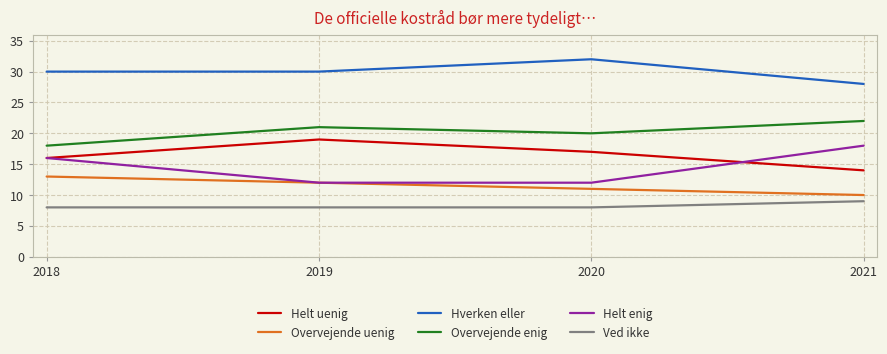

The Hverken eller series shows 30 at 2019. True or false?

True